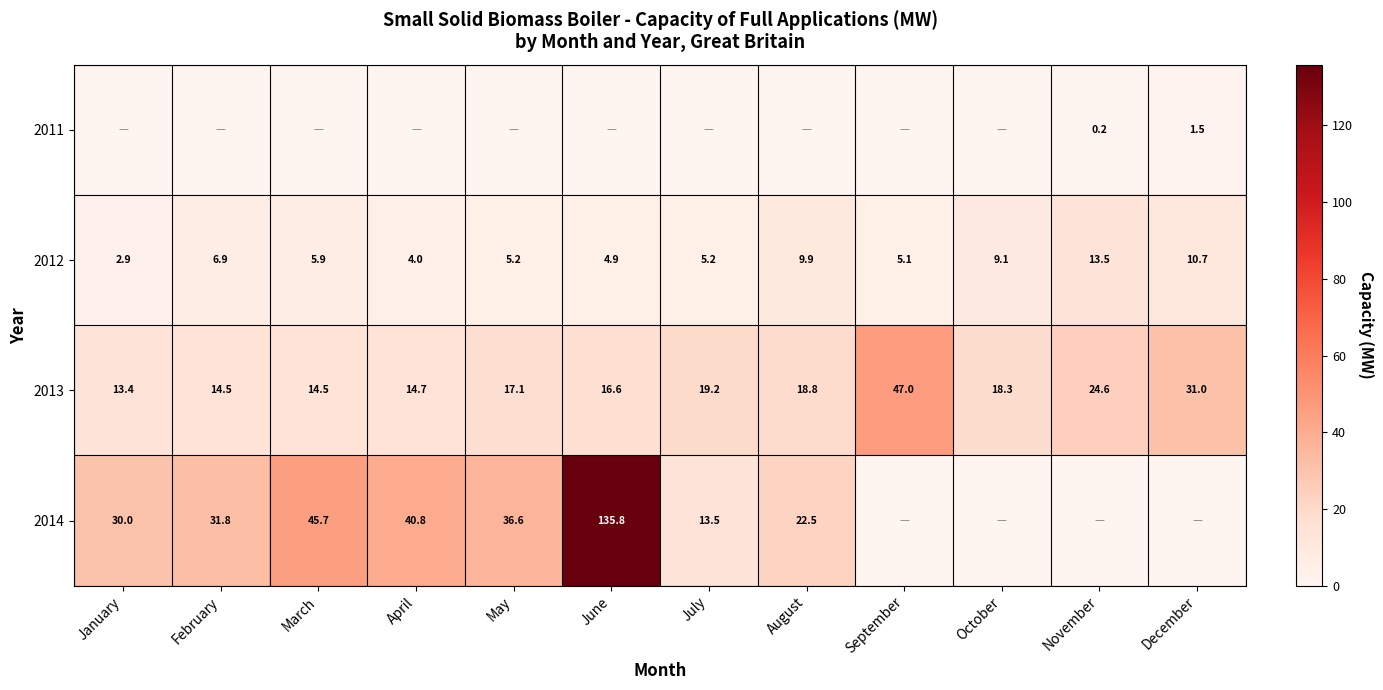

The value of 2012 at January is 4.9. True or false?

False